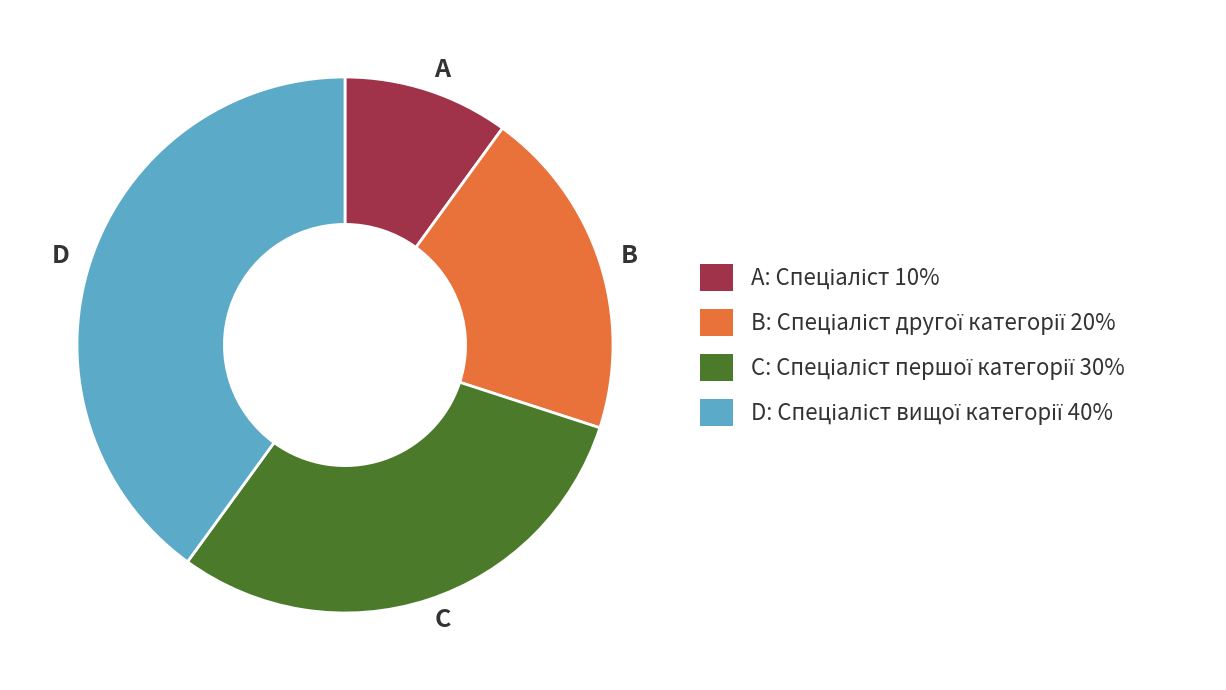

Between D and A, which is larger?

D